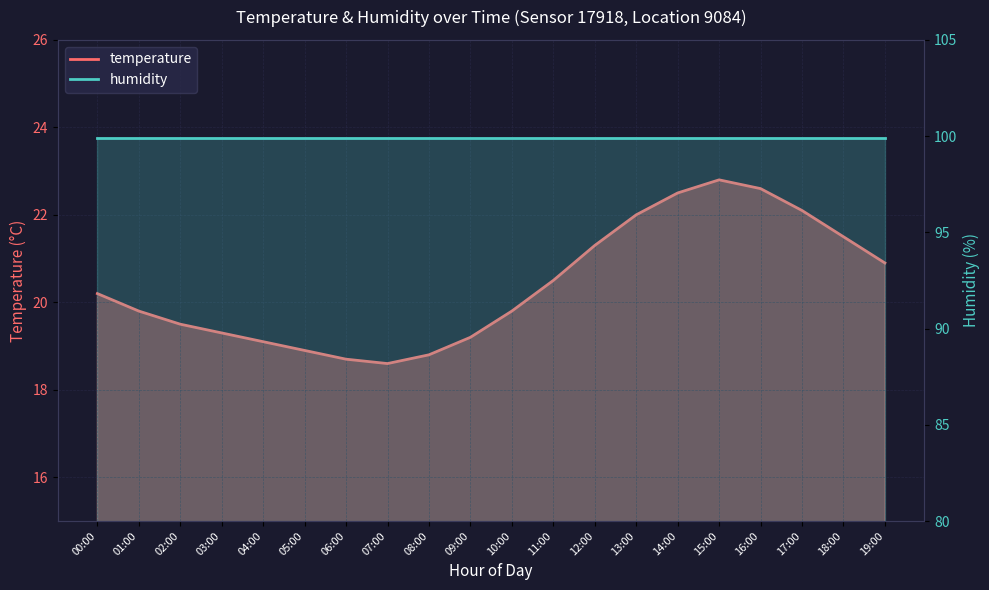

Approximately how many times larger is the value at 11:00 compared to 04:00?

1.1